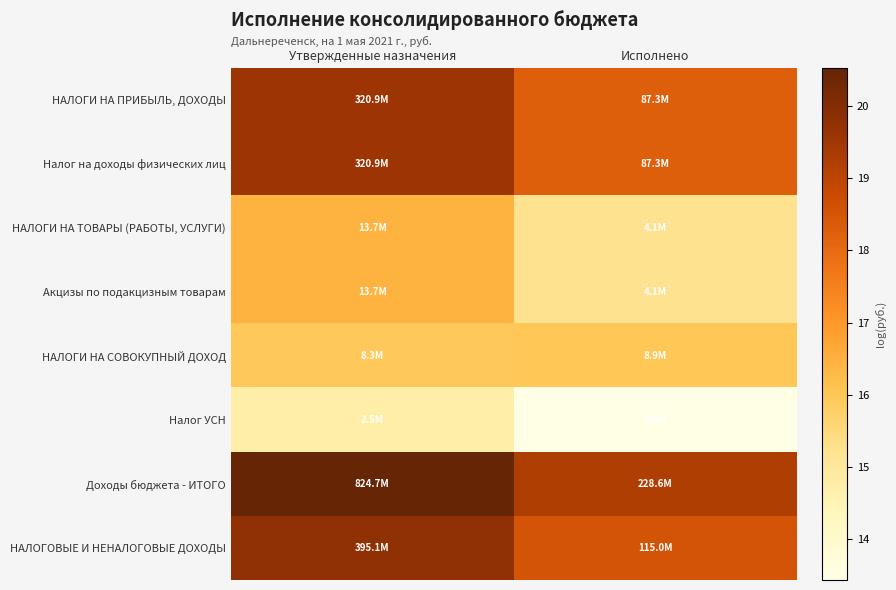

How many data points does each series have?

2